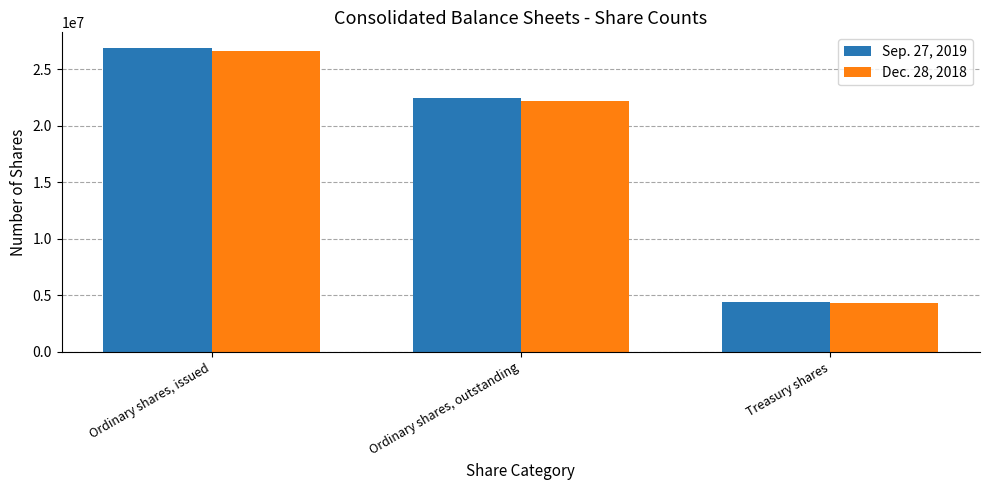

What is the difference between the maximum and minimum values in the Sep. 27, 2019 series?

22482403